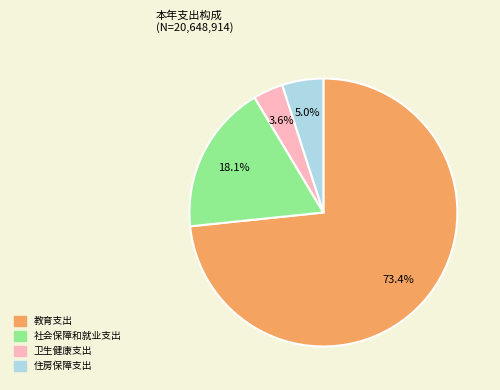

What percentage is NOT represented by 社会保障和就业支出?

81.9%